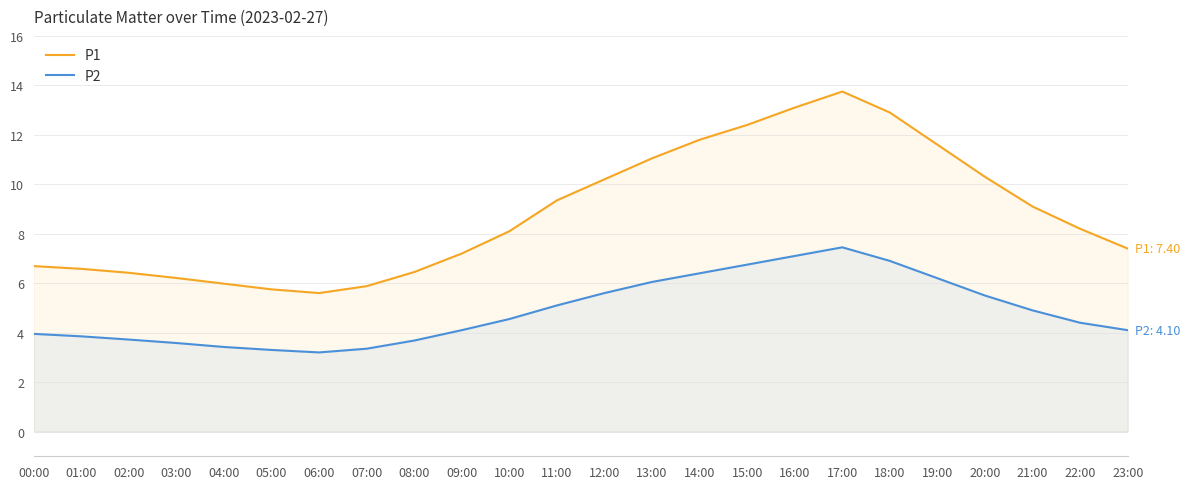

List the series in order of their overall mean, lowest first.

P2, P1